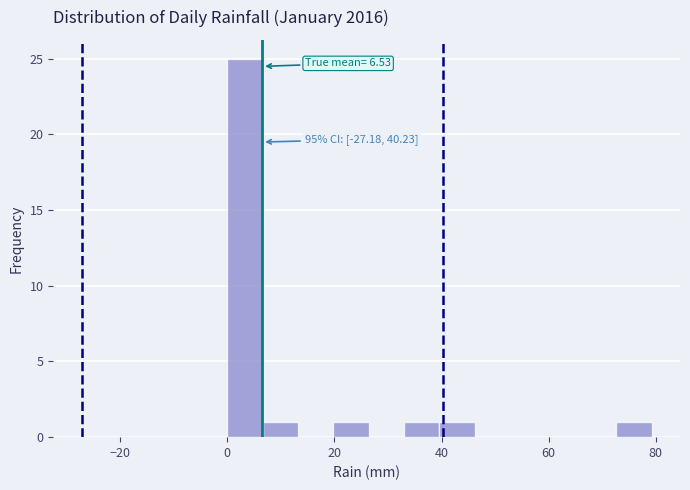

Around what value on the x-axis is the tallest bar? Give the approximate position of its centre, as read against the axis.

4